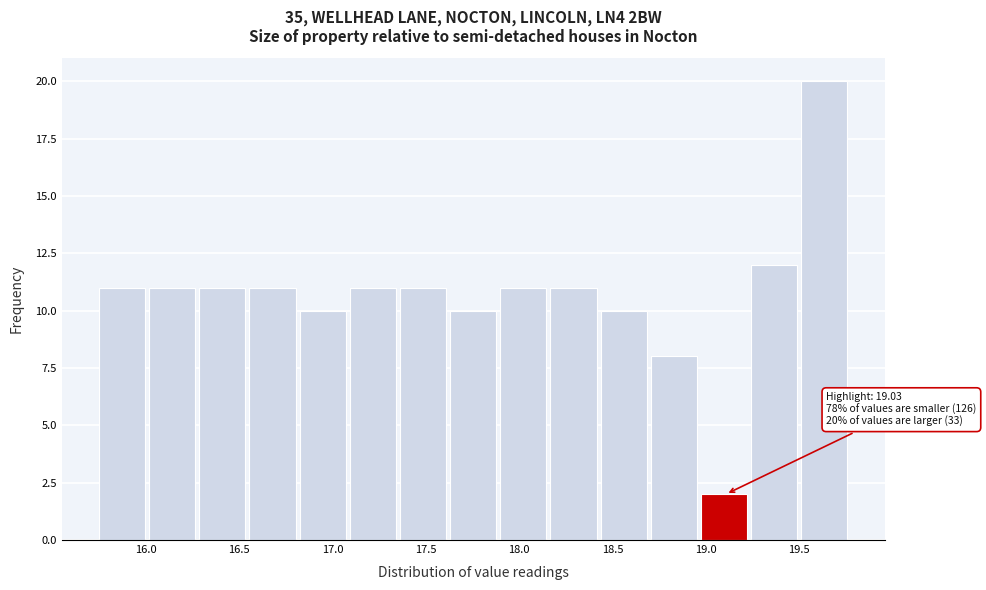

Over which range of the x-axis is the bar tallest?

19.50 to 19.80